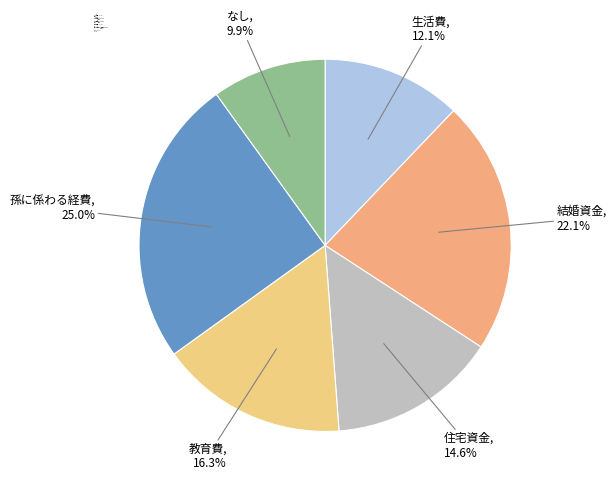

Combined, what portion of the pie is なし and 結婚資金?

32.0%